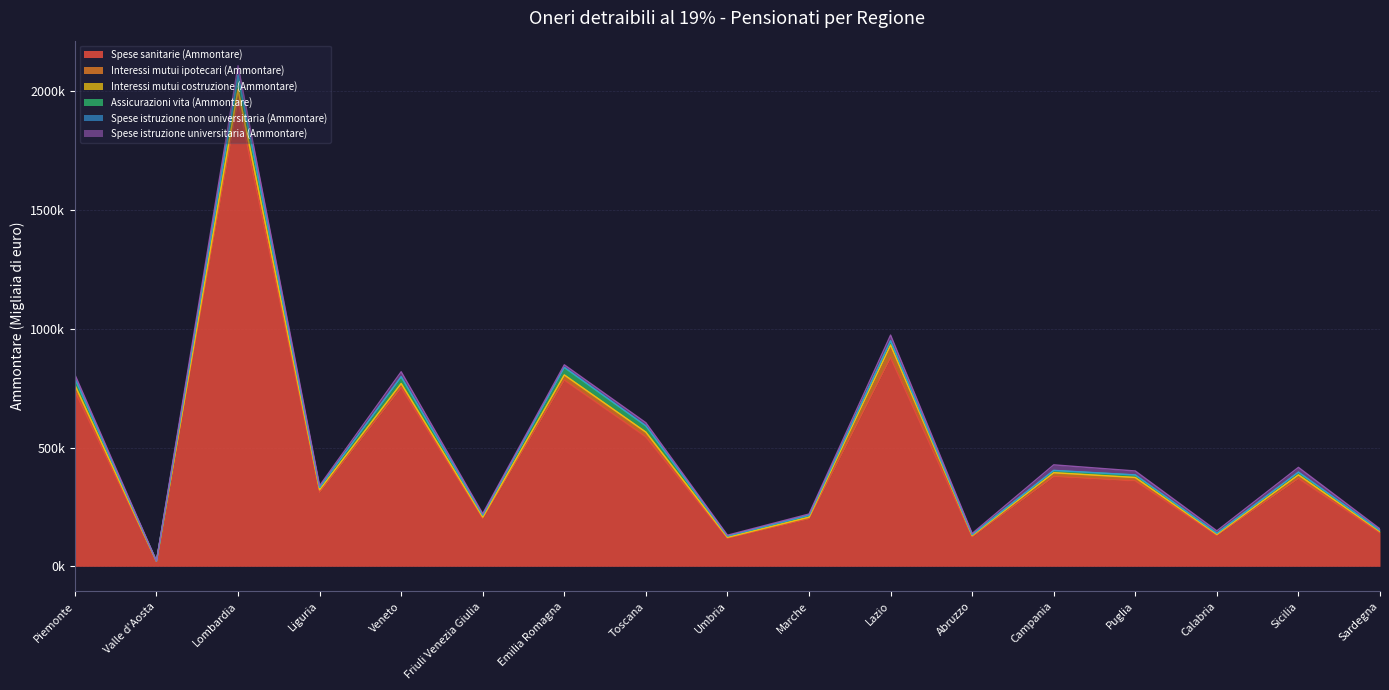

Which series ends up on top after the final intersection of Assicurazioni vita (Ammontare) and Interessi mutui ipotecari (Ammontare)?

Interessi mutui ipotecari (Ammontare)